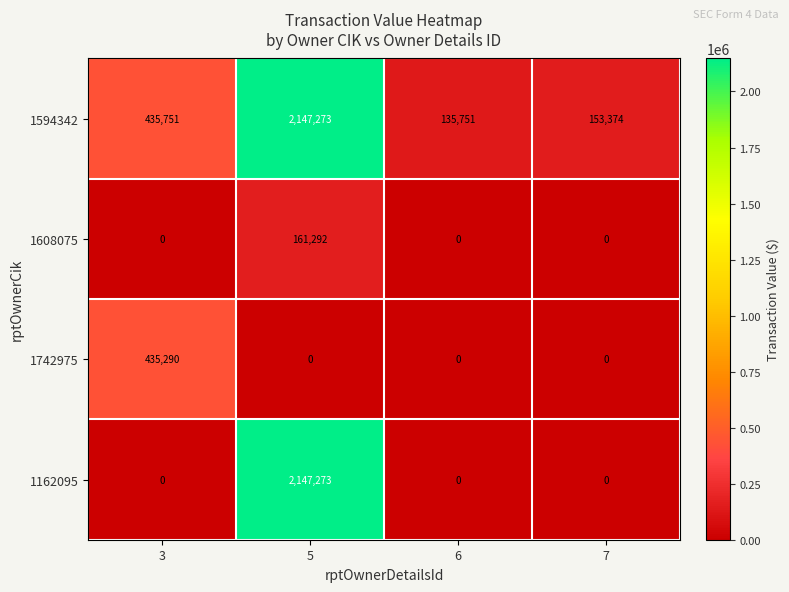

Between 5 and 7, which series saw the biggest shift?

1162095